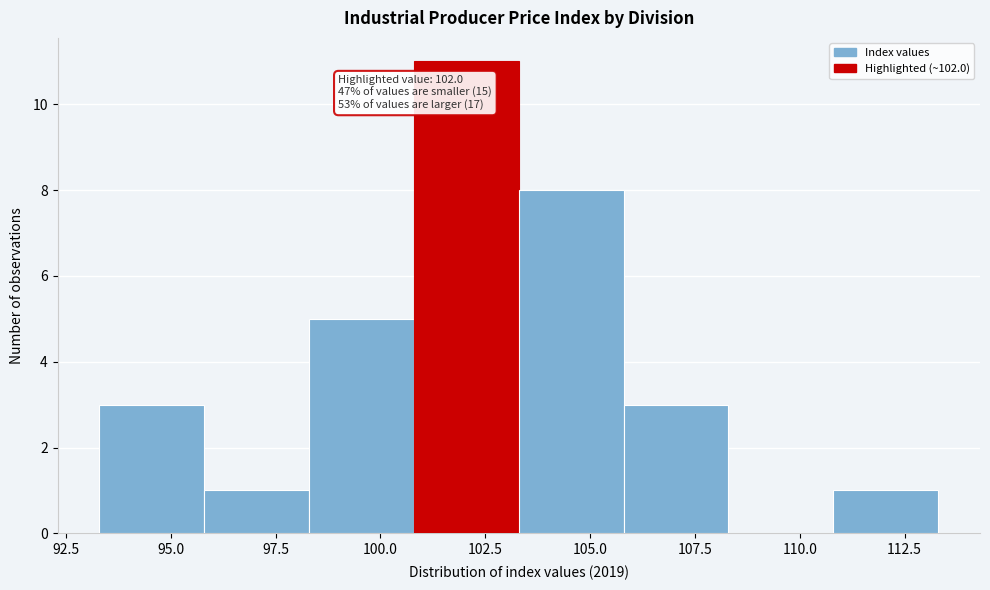

Which range on the x-axis has the tallest bar?

100.8 to 103.3